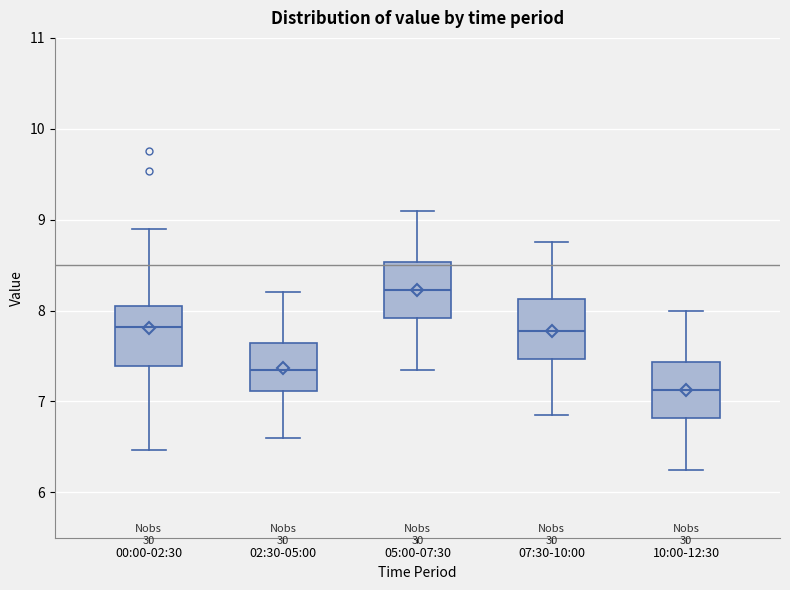

Reading left to right, transcribe this box plot: for each box, give where its median line is, the range the box spans, and where its two whiskers end, as read against the y-axis. The values are not printed on the chart, so give them approximately, as read against the axis.

00:00-02:30: median 7.8, box 7.4 to 8.0, whiskers 6.5 to 8.9
02:30-05:00: median 7.4, box 7.1 to 7.6, whiskers 6.6 to 8.2
05:00-07:30: median 8.2, box 7.9 to 8.5, whiskers 7.4 to 9.1
07:30-10:00: median 7.8, box 7.5 to 8.1, whiskers 6.9 to 8.8
10:00-12:30: median 7.1, box 6.8 to 7.4, whiskers 6.3 to 8.0